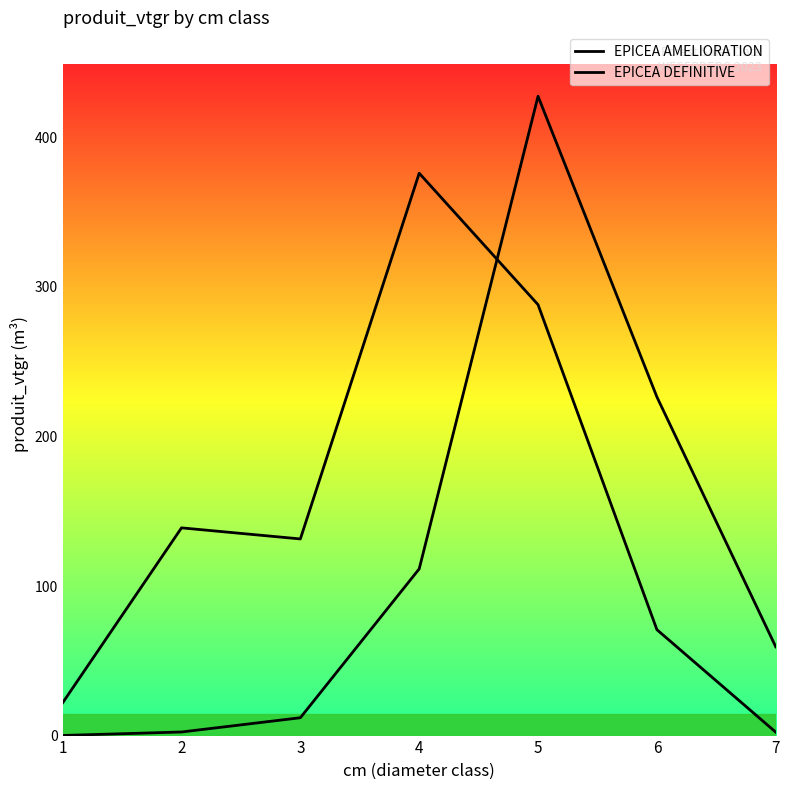

How many lines are shown in the chart?

2